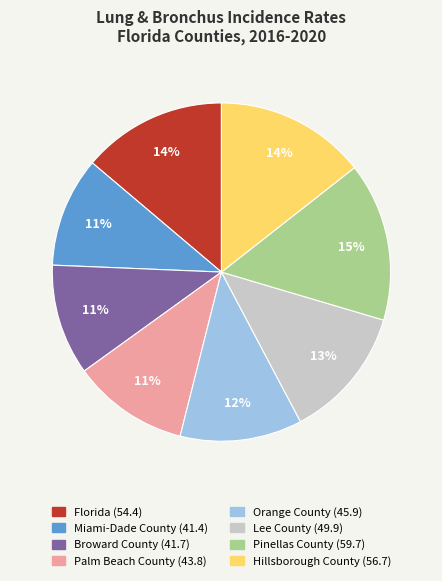

Count the number of slices in the pie.

8